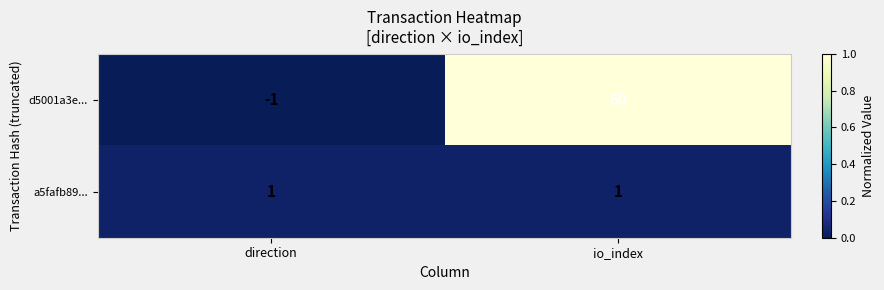

Reading left to right, list all the values displayed in this chart.

d5001a3e...: direction=-1	io_index=60
a5fafb89...: direction=1	io_index=1